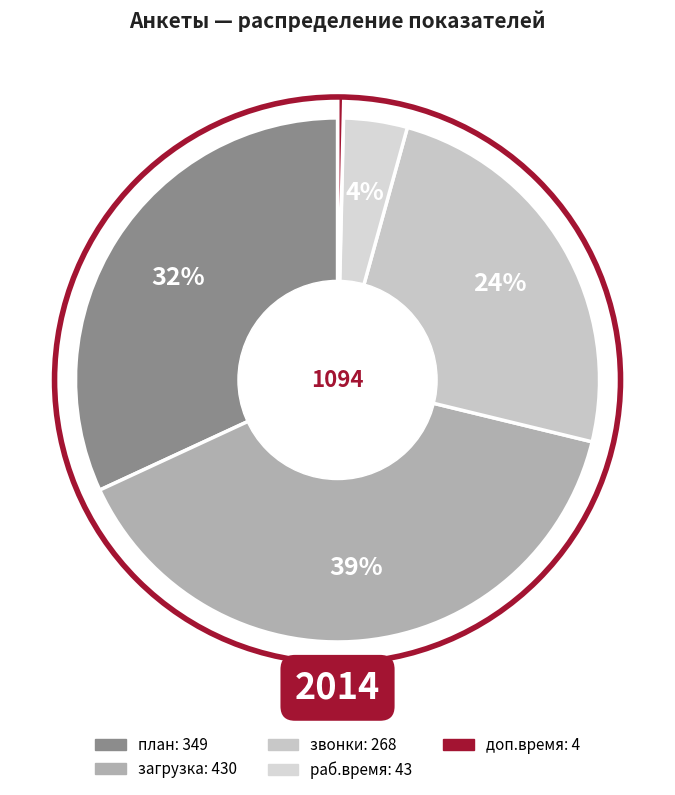

What percentage is the план slice, to the nearest percent?

32%